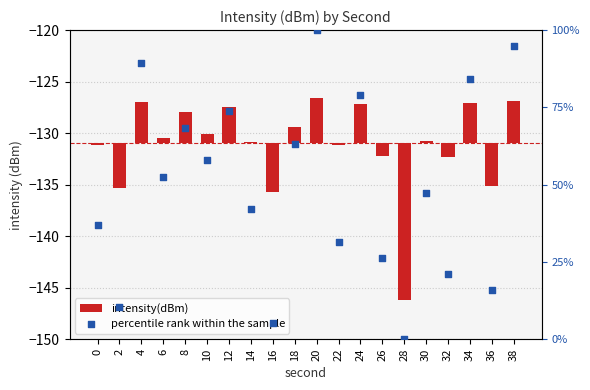

Which series contains the highest Y value?

percentile rank within the sample